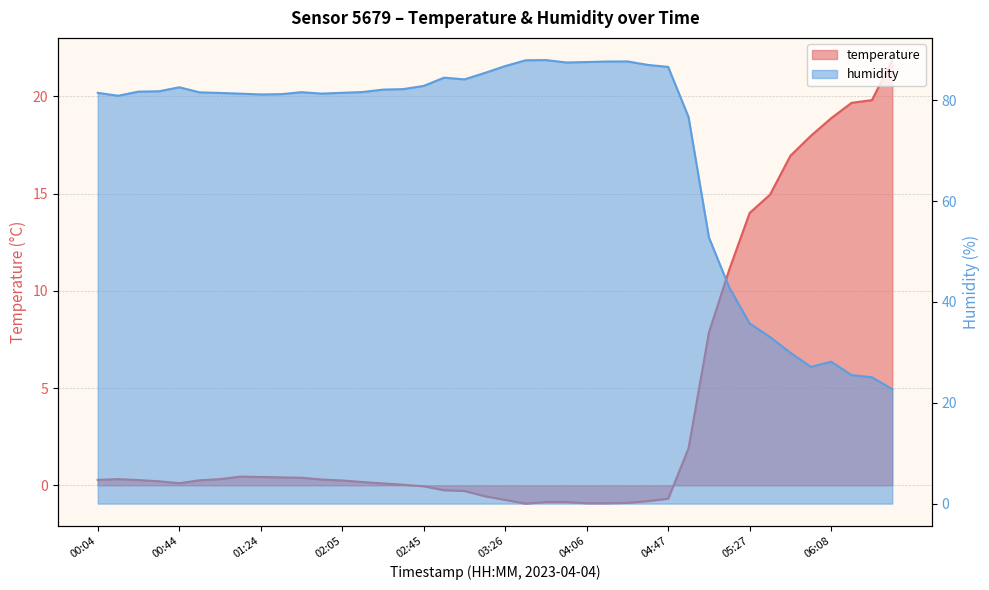

What are all the series names shown in the legend?

temperature, humidity